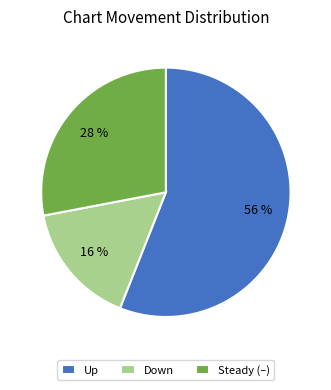

True or false: Down accounts for 16% of the total.

True